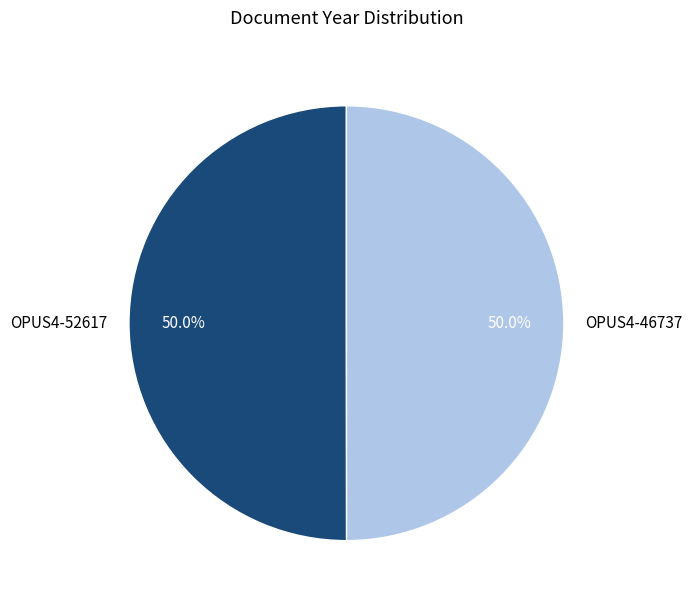

How many slices are in this pie chart?

2